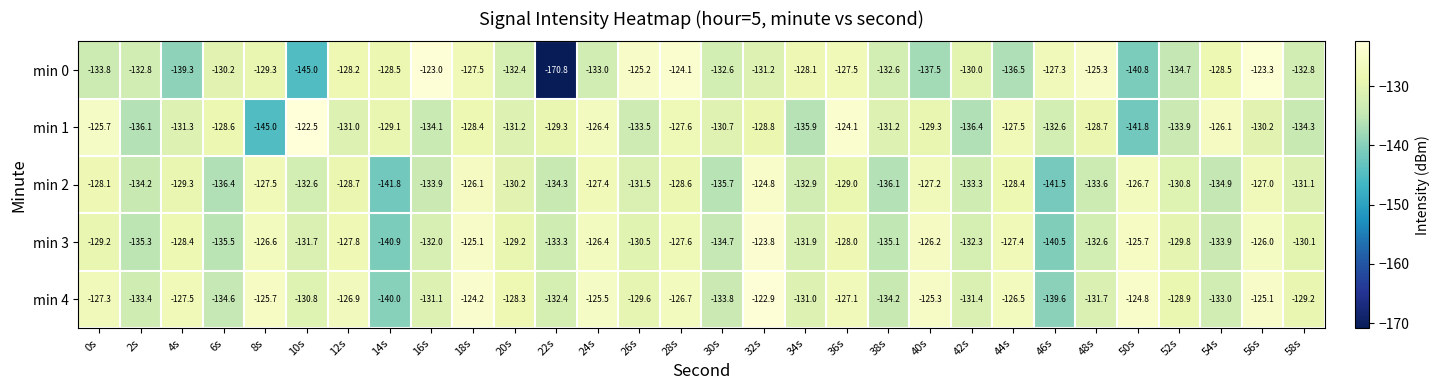

Rank the series at 26s from lowest to highest value.

min 1, min 2, min 3, min 4, min 0